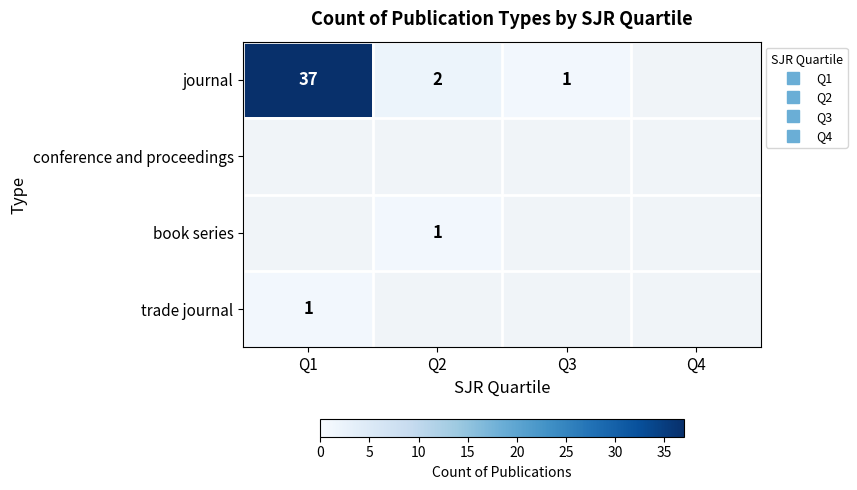

What is the total value across all series at Q2?

3